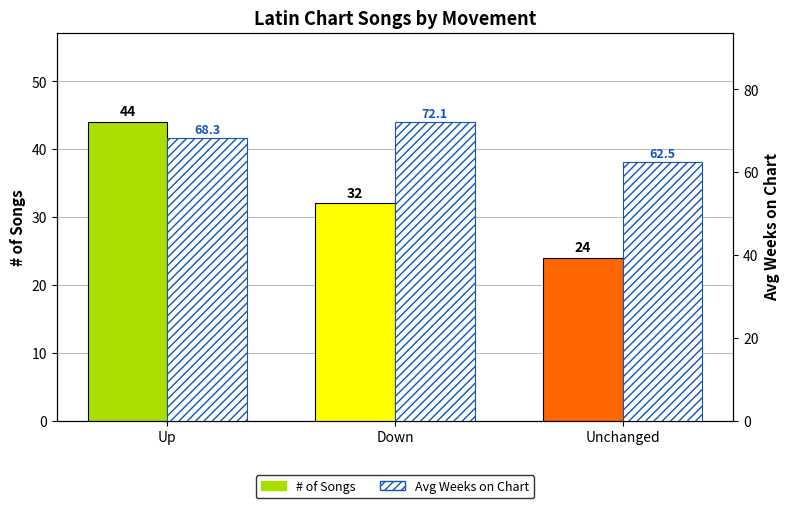

Reading left to right, transcribe all the data shown in this chart.

# of Songs: Up=44.0	Down=32.0	Unchanged=24.0
Avg Weeks on Chart: Up=68.3	Down=72.1	Unchanged=62.5